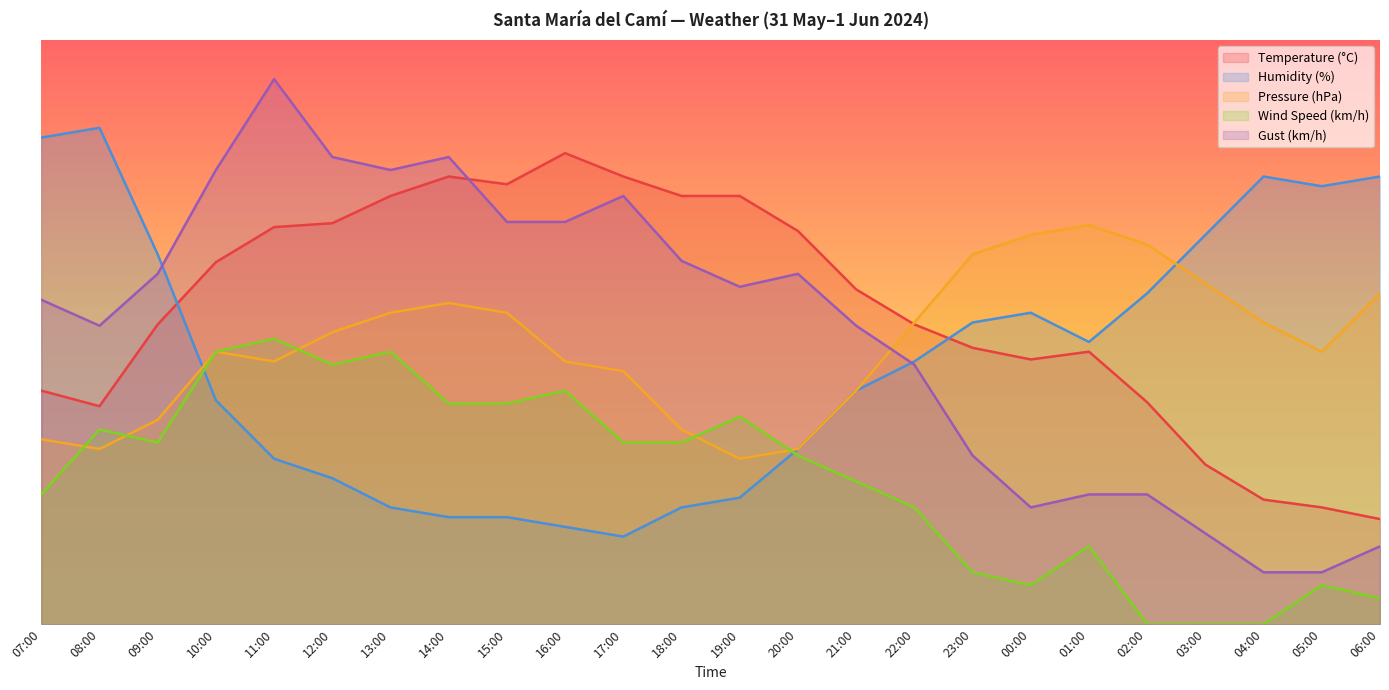

What is the sum of all Humidity (%) values?

1073.3